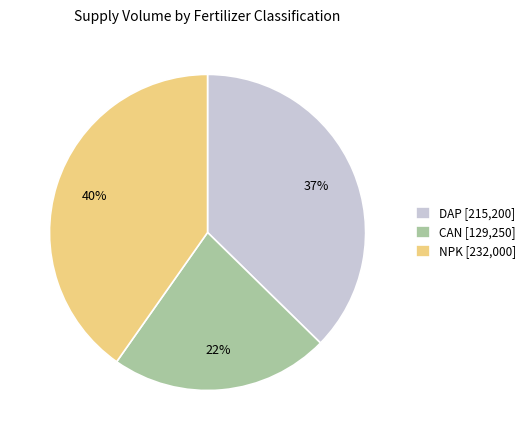

Which category has the biggest portion of the pie?

NPK [232,000]